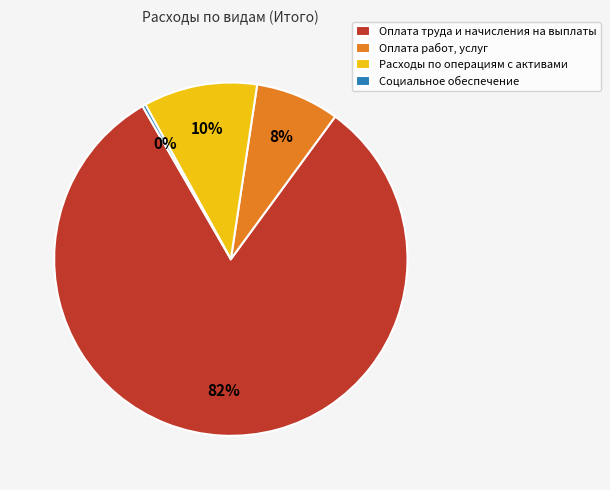

Combined, do Оплата работ, услуг and Оплата труда и начисления на выплаты account for over 50%?

Yes